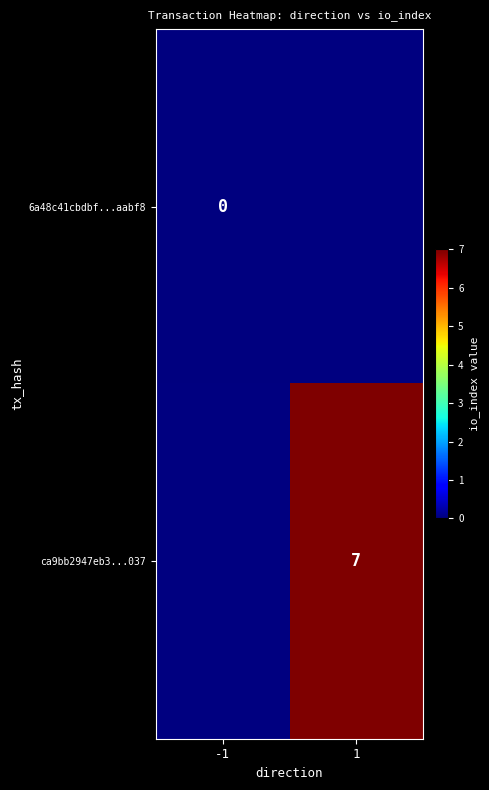

Is the value of ca9bb2947eb3...037 at 1 greater than the value of 6a48c41cbdbf...aabf8 at -1?

Yes